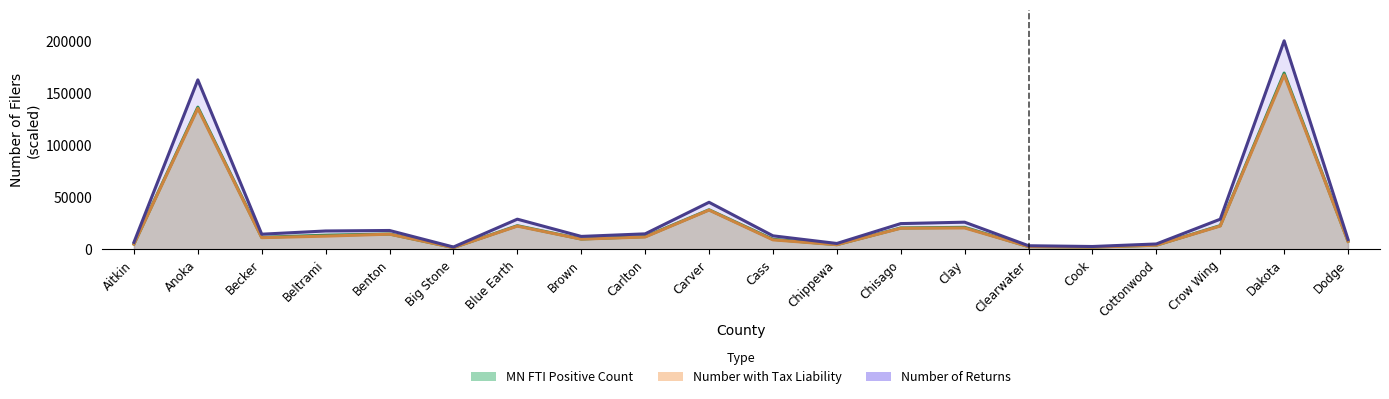

At which category does the chart reach its peak across all series?

Dakota